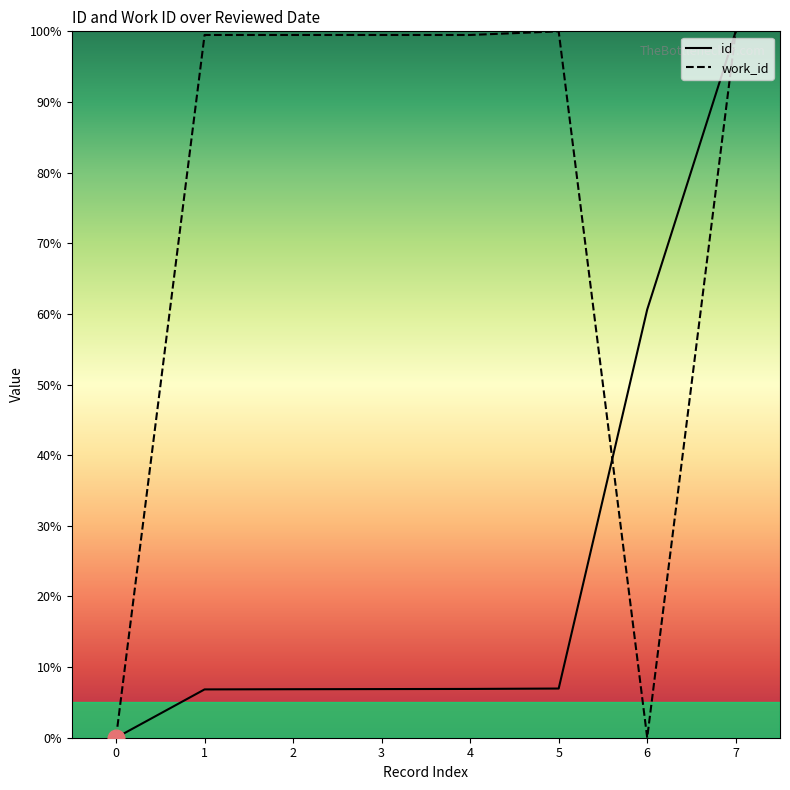

At which category is the sum across all series the highest?

7